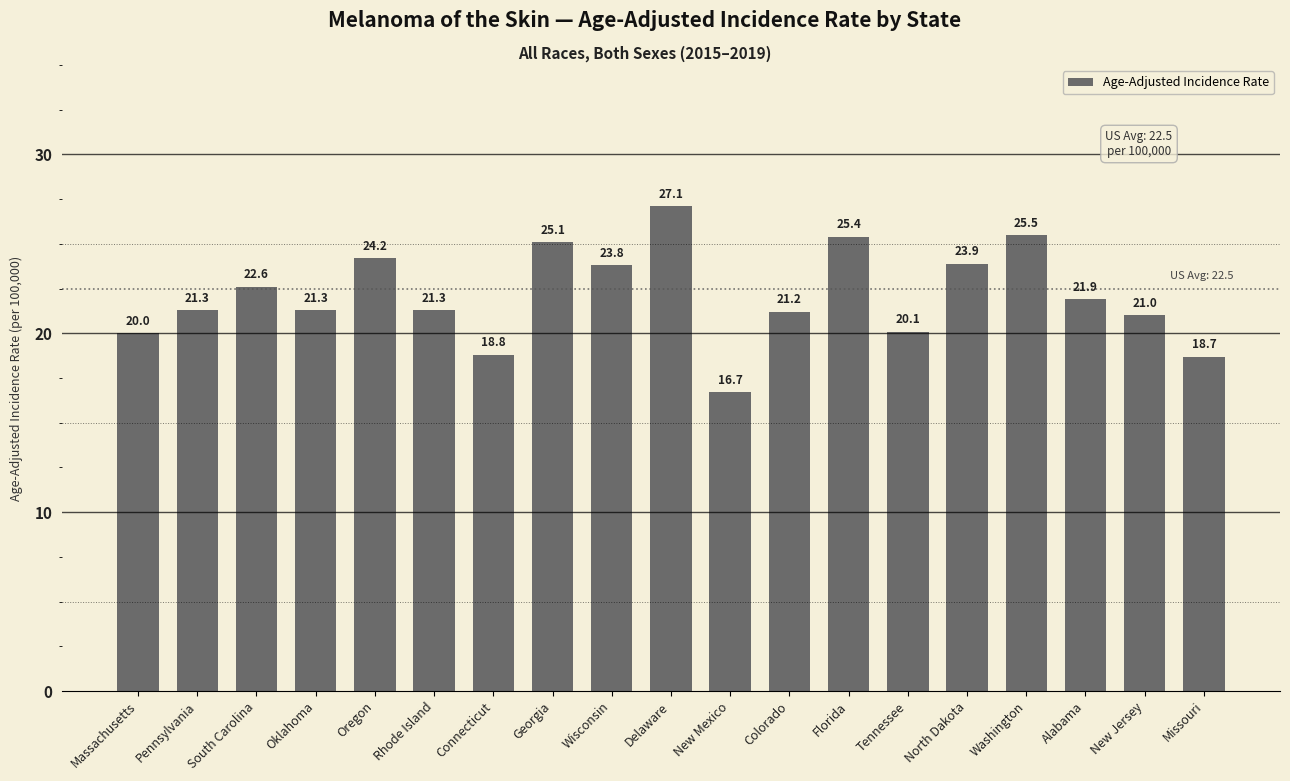

How many categories are shown in the chart?

19